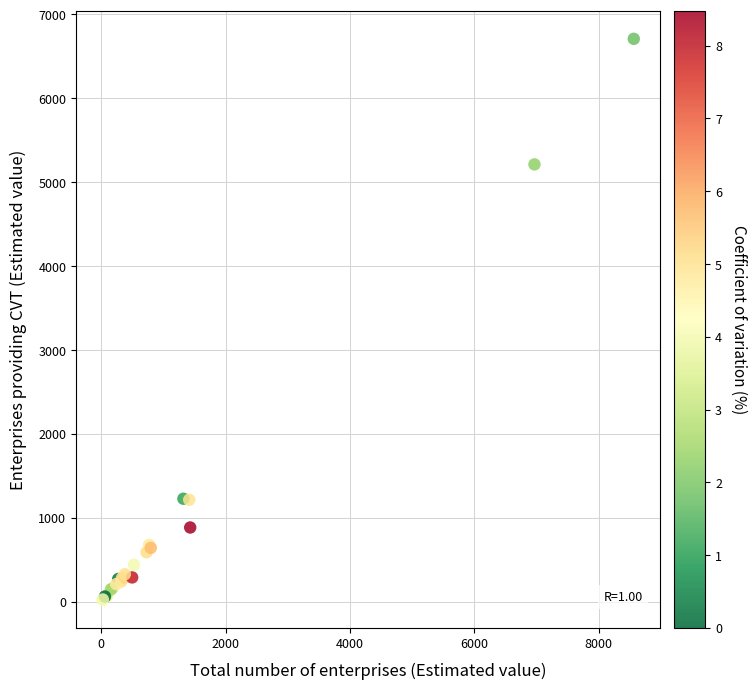

What Y value in the scatter plot is closest to 3365?

5212.6